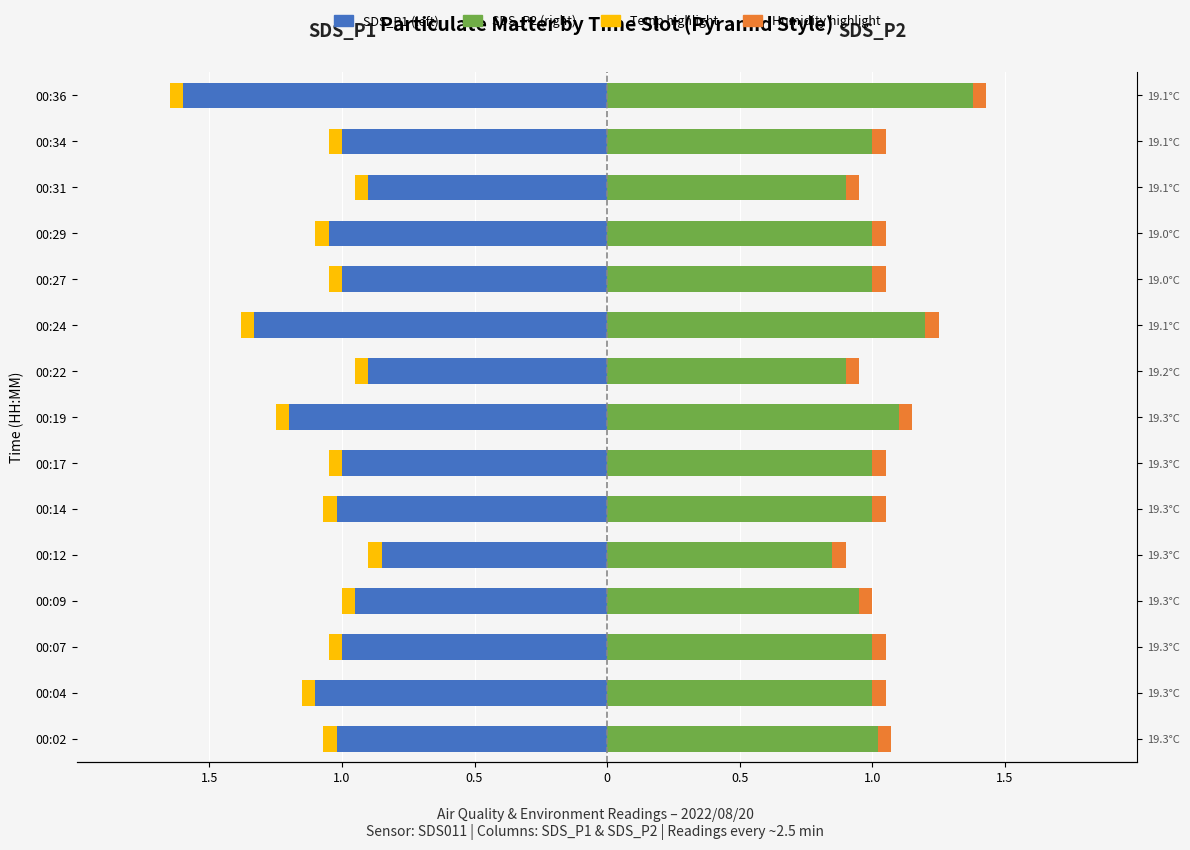

Which series has the widest spread of values?

SDS_P1